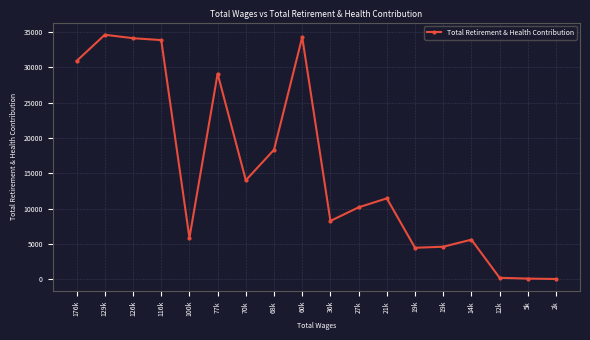

List the labels in order of value, largest first.

129k, 60k, 126k, 116k, 176k, 77k, 68k, 70k, 21k, 27k, 36k, 100k, 14k, 19k, 19k, 12k, 5k, 2k